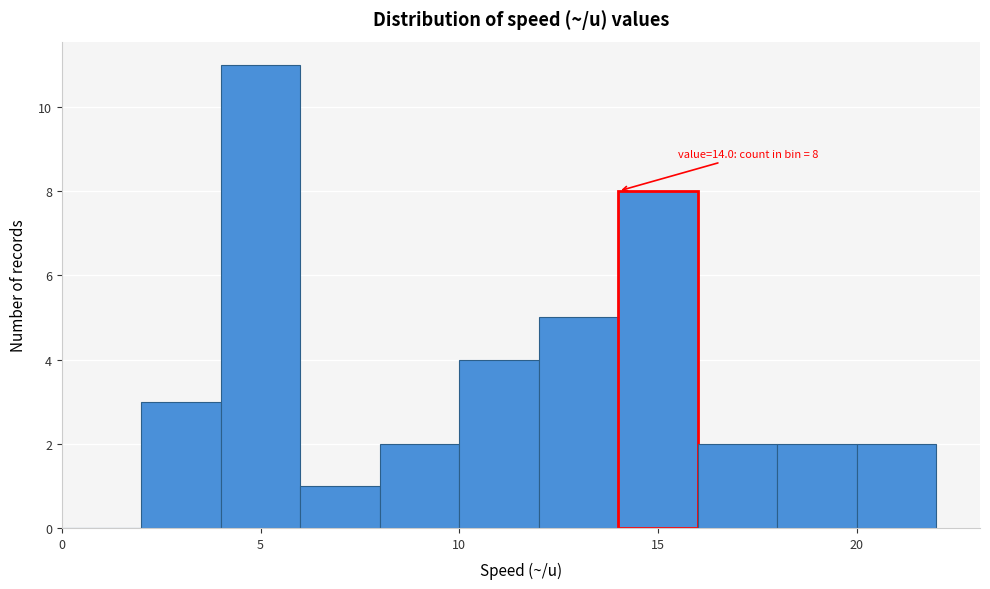

Which range on the x-axis has the tallest bar?

4 to 6